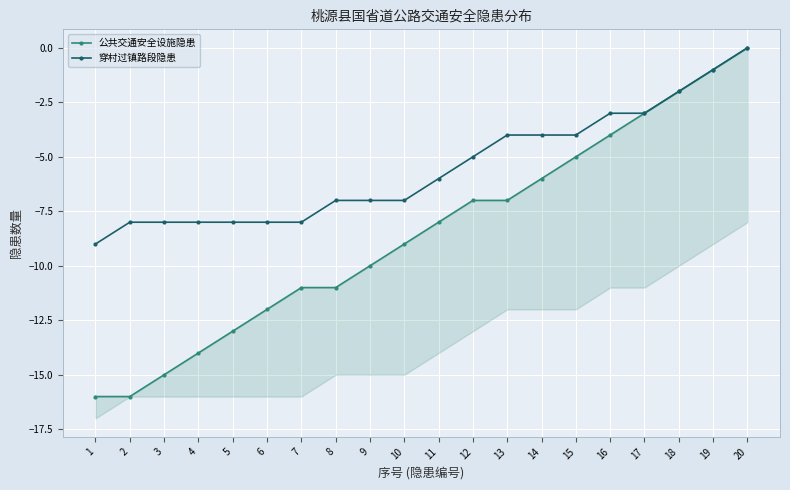

What value does the 公共交通安全设施隐患 series have at 19?

-1